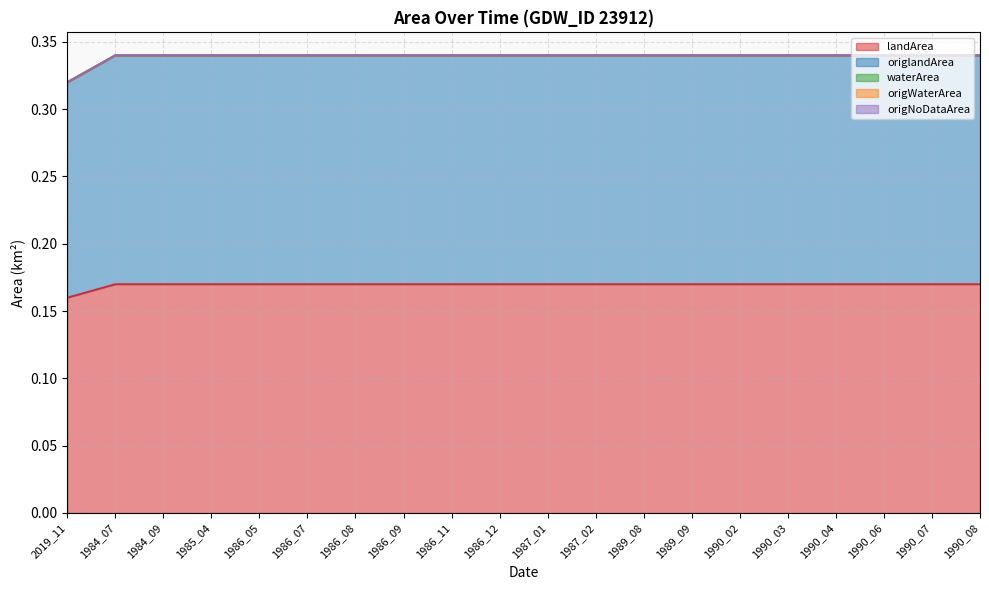

At which category is the sum across all series the highest?

1984_07